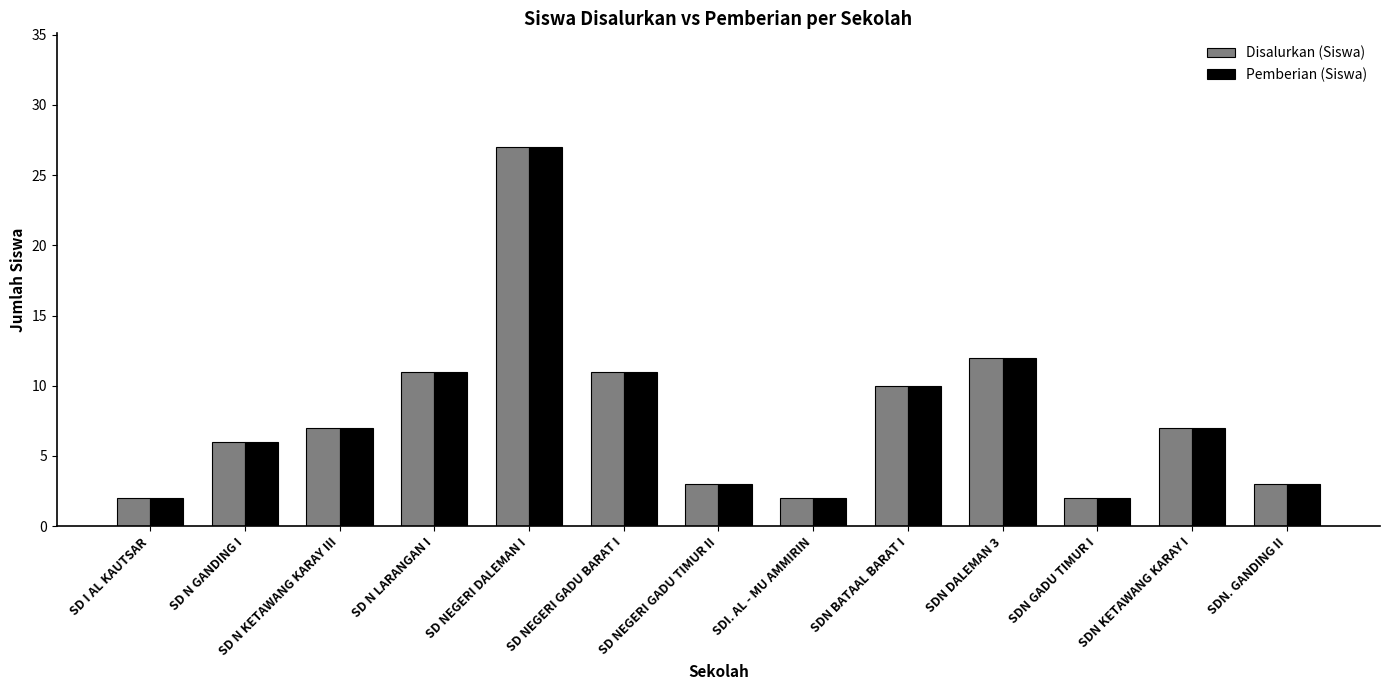

What is the maximum value for Pemberian (Siswa)?

27